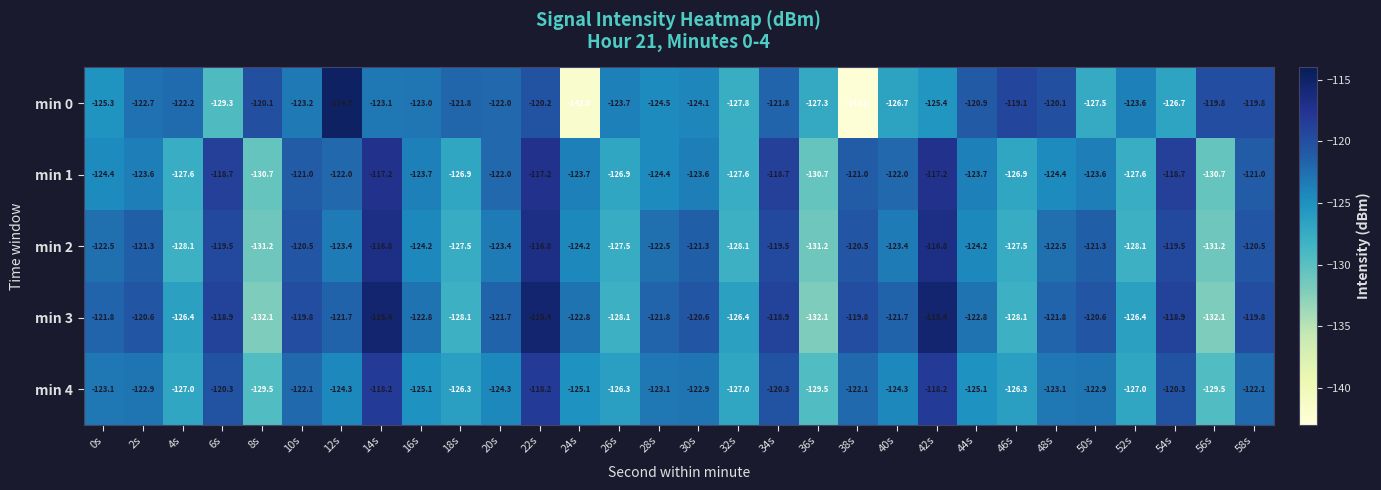

Where does the min 4 series first go above -123?

2s